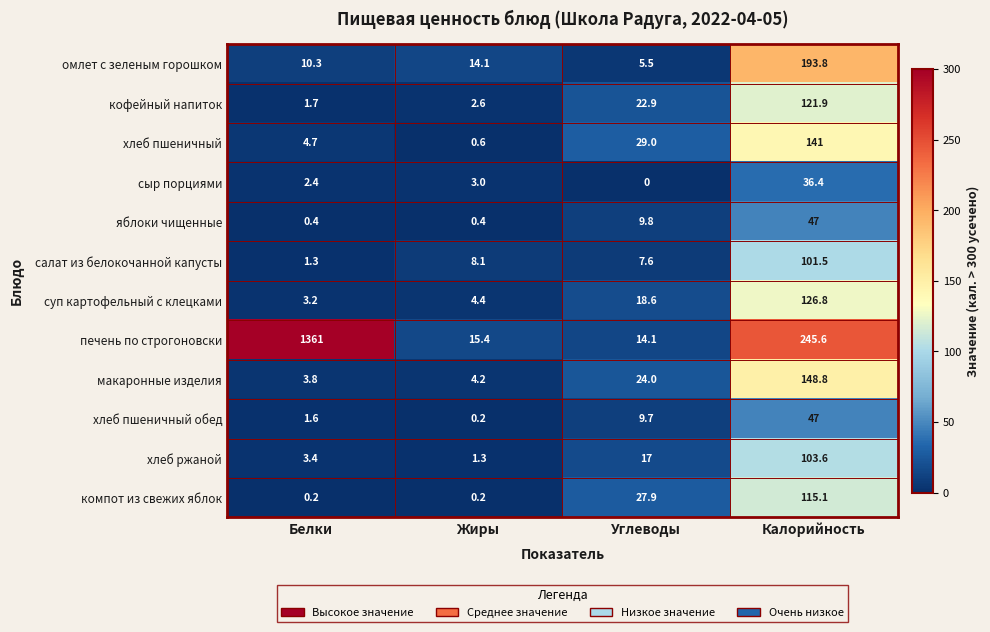

At Белки, list the series in order from largest to smallest.

печень по строгоновски, омлет с зеленым горошком, хлеб пшеничный, макаронные изделия, хлеб ржаной, суп картофельный с клецками, сыр порциями, кофейный напиток, хлеб пшеничный обед, салат из белокочанной капусты, яблоки чищенные, компот из свежих яблок